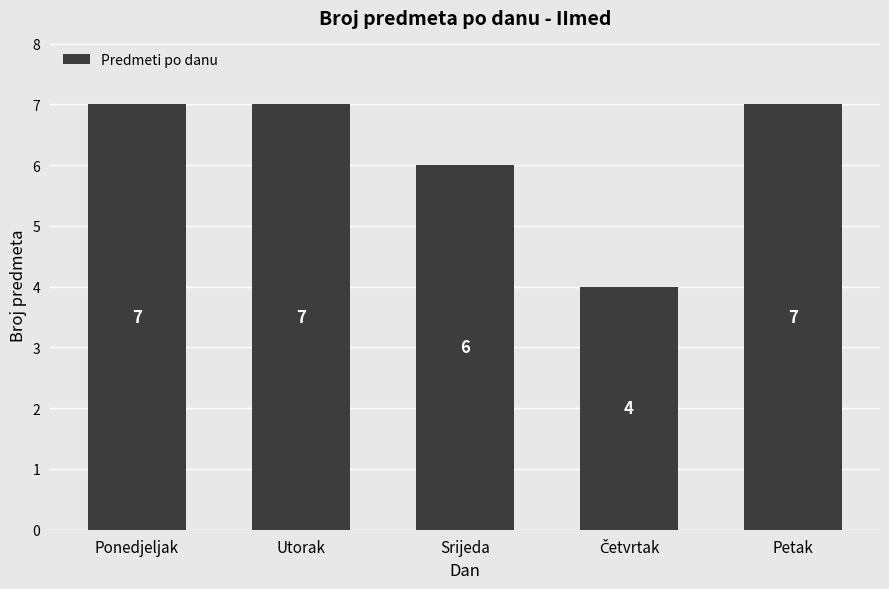

Read the value at Petak.

7